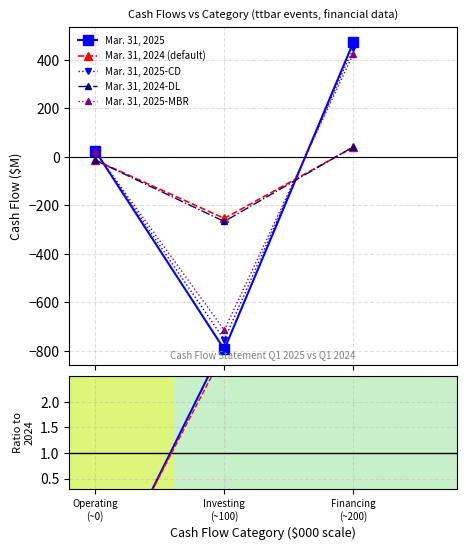

What is the highest value of the Mar. 31, 2025-MBR series?

425.6